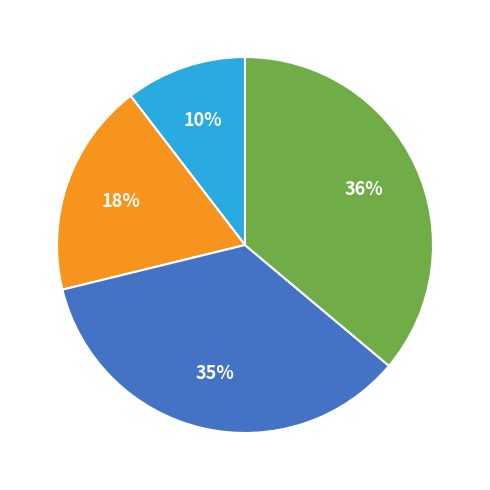

How many slices are in this pie chart?

4